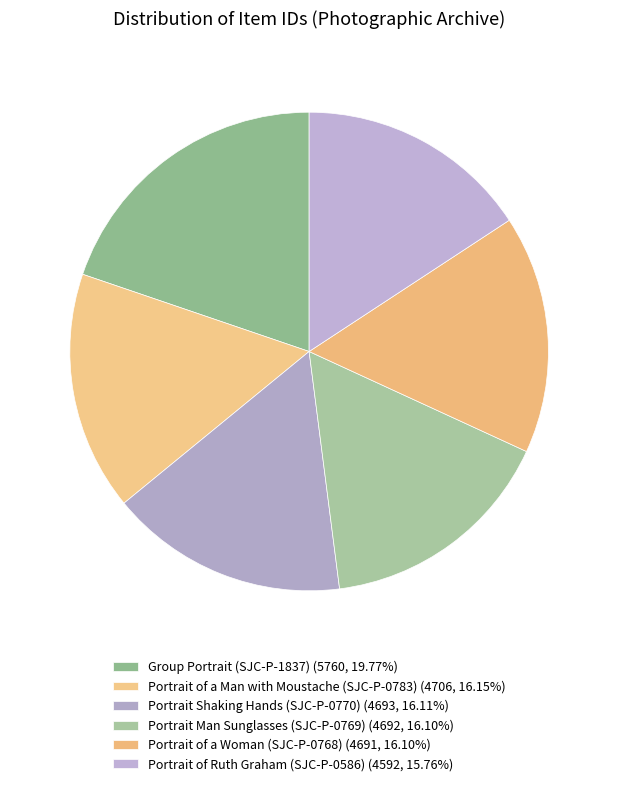

Is there a majority slice in this chart?

No